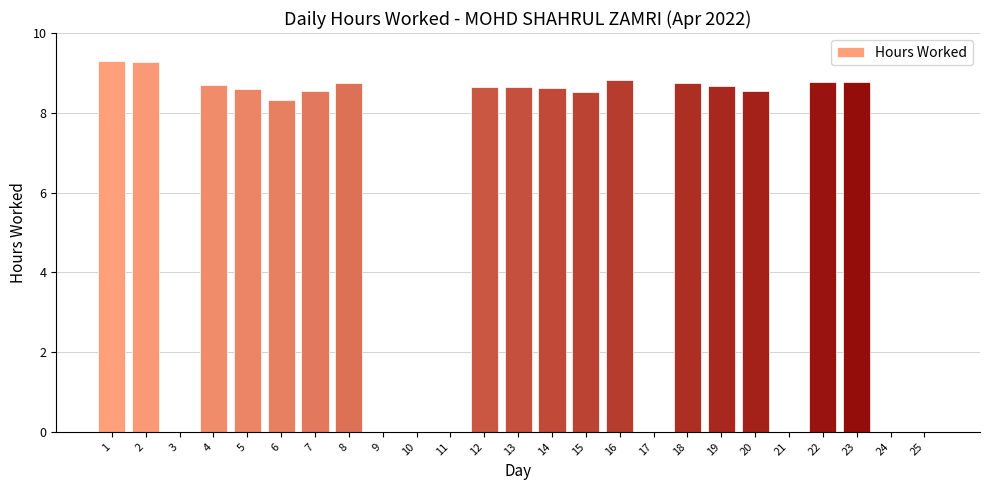

True or false: the data shows -3.2 at 3.

False